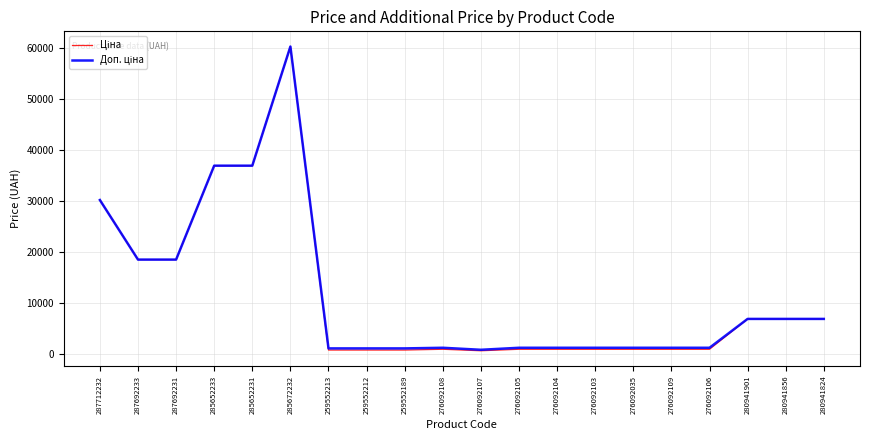

What is the maximum value shown in the chart?

60205.6